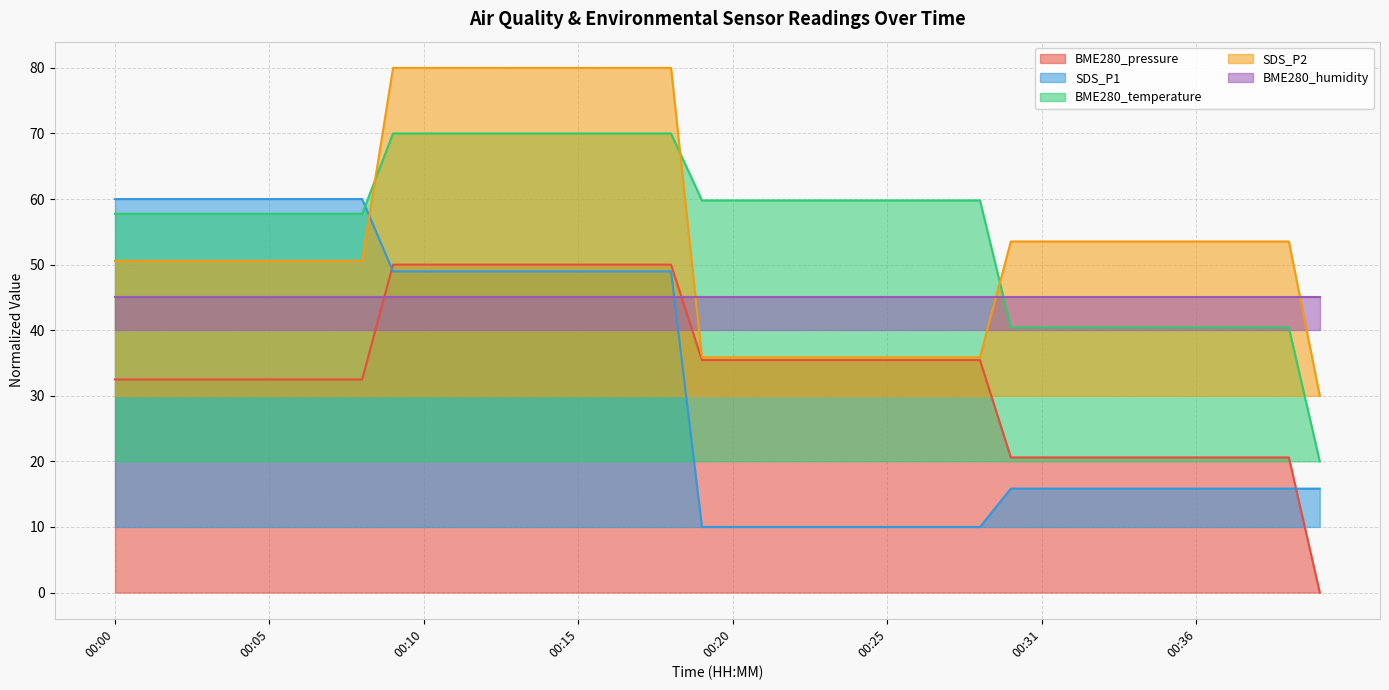

What is the sum of the SDS_P1 values at 00:33 and 00:24?

25.8